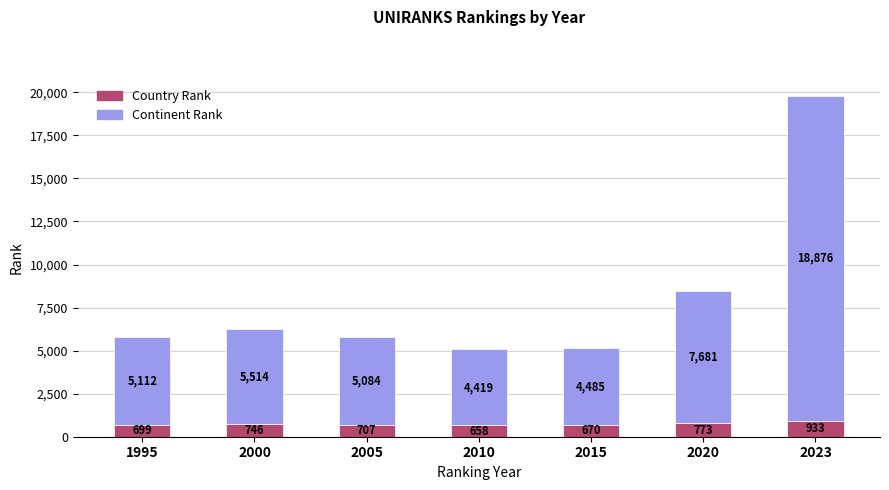

Does the chart contain stacked bars?

Yes